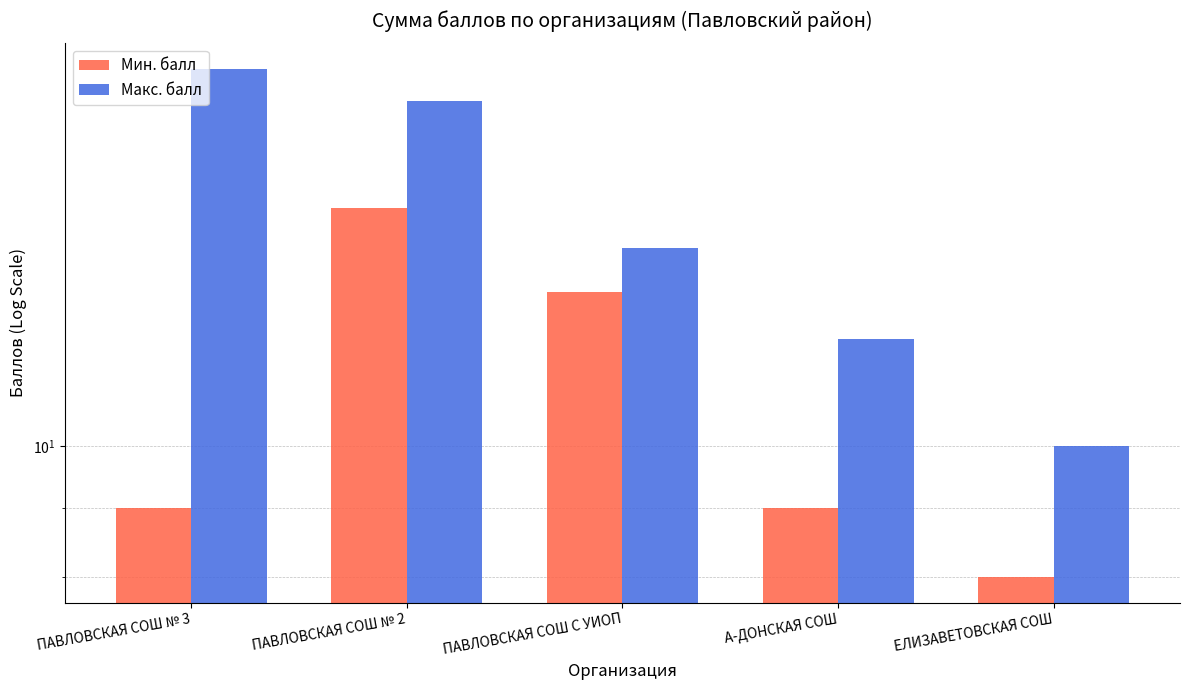

At ПАВЛОВСКАЯ СОШ № 3, list the series in order from largest to smallest.

Макс. балл, Мин. балл